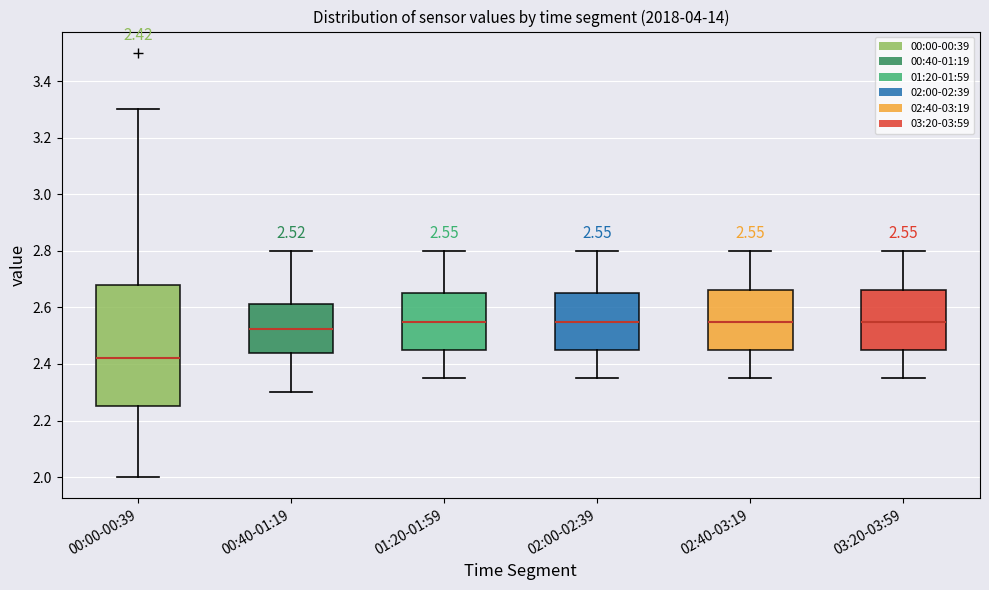

Comparing the boxes themselves (not the whiskers), which one is the tallest?

00:00-00:39